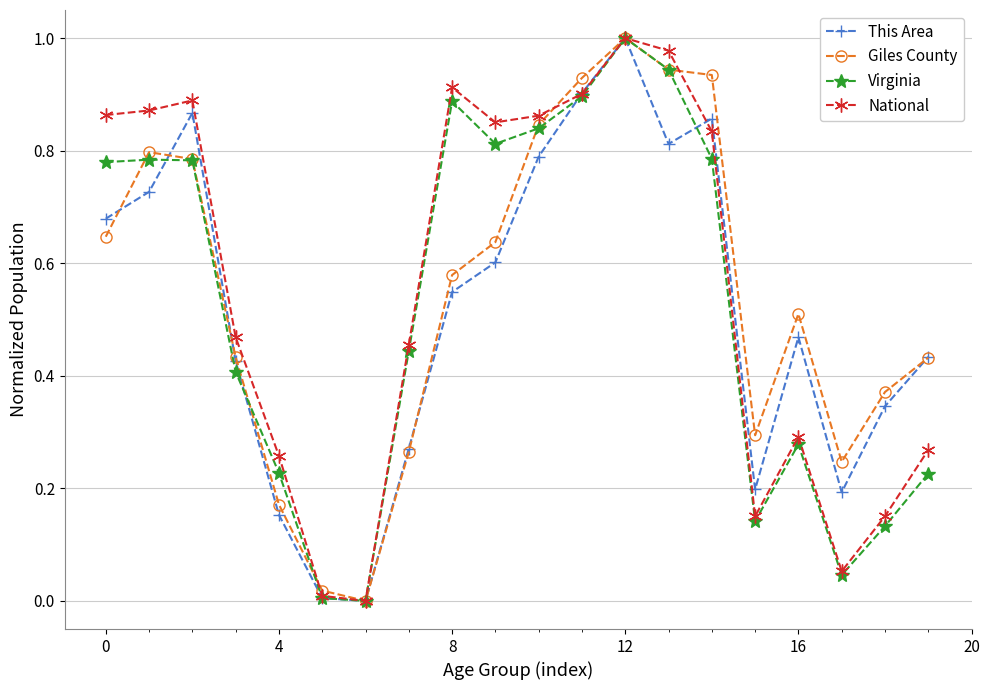

How many interior local peaks does the Virginia series have?

4